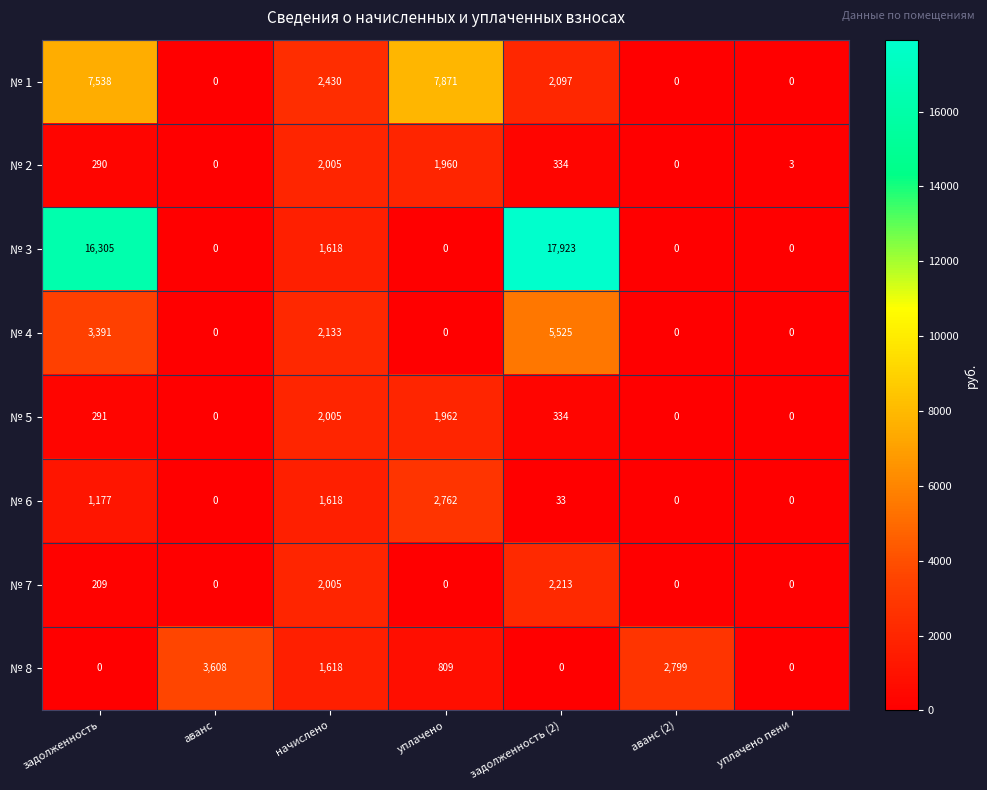

The value of № 2 at задолженность (2) is 334. True or false?

True